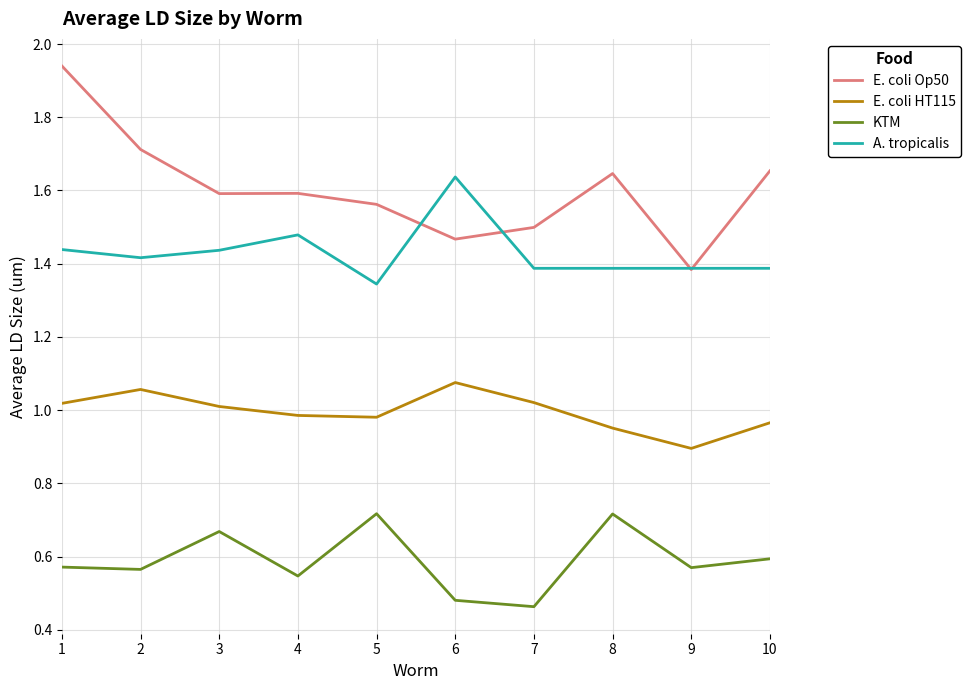

True or false: A. tropicalis has a value of 2.0 at 7.

False